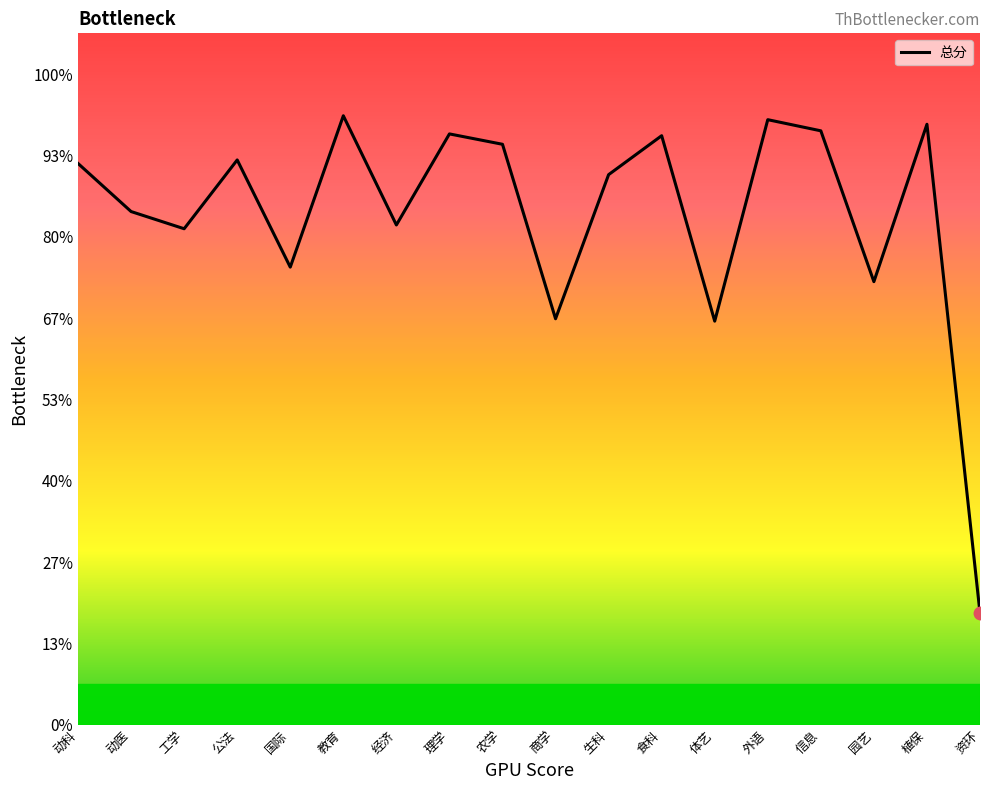

What is the change in value from 教育 to 体艺?

-5.1